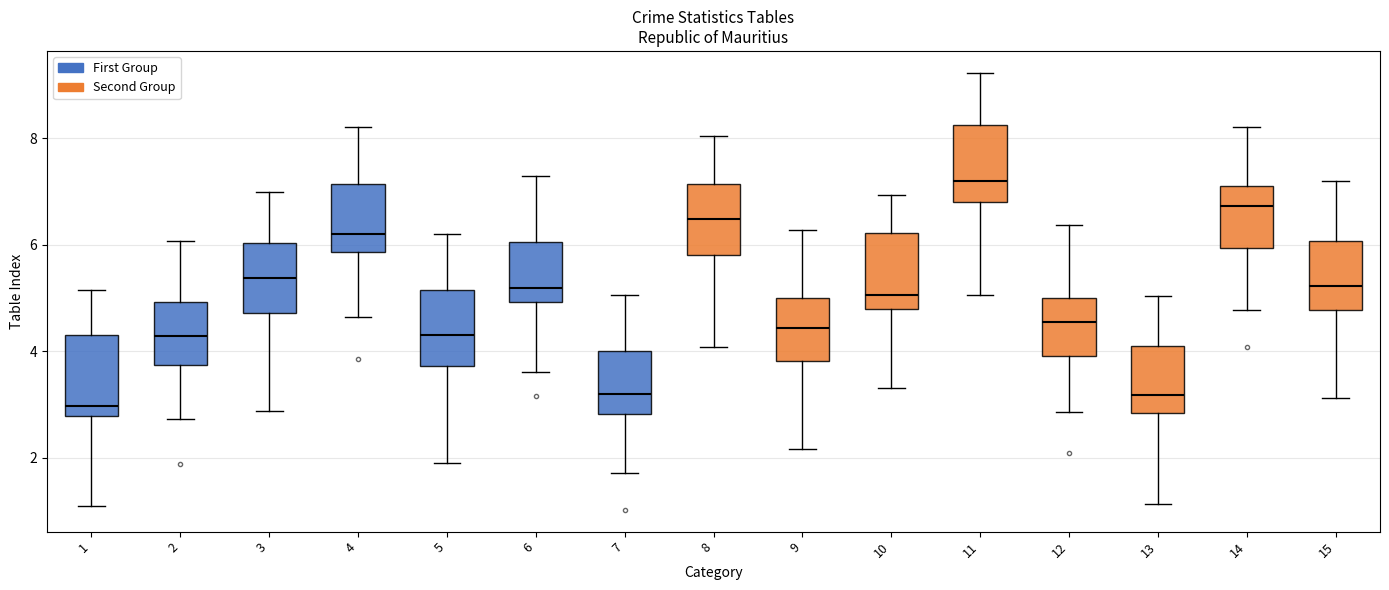

Which box has the highest median line?

11